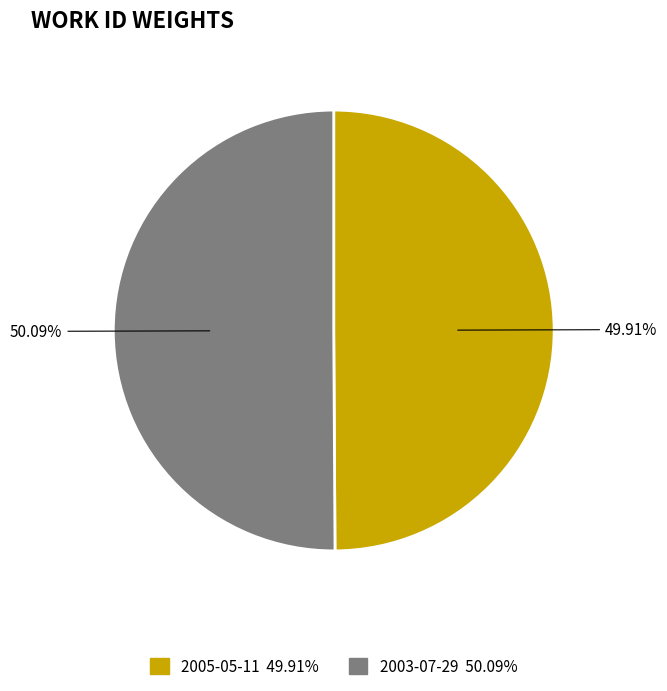

What is the ratio of the value at 2003-07-29 to the value at 2005-05-11?

1.0